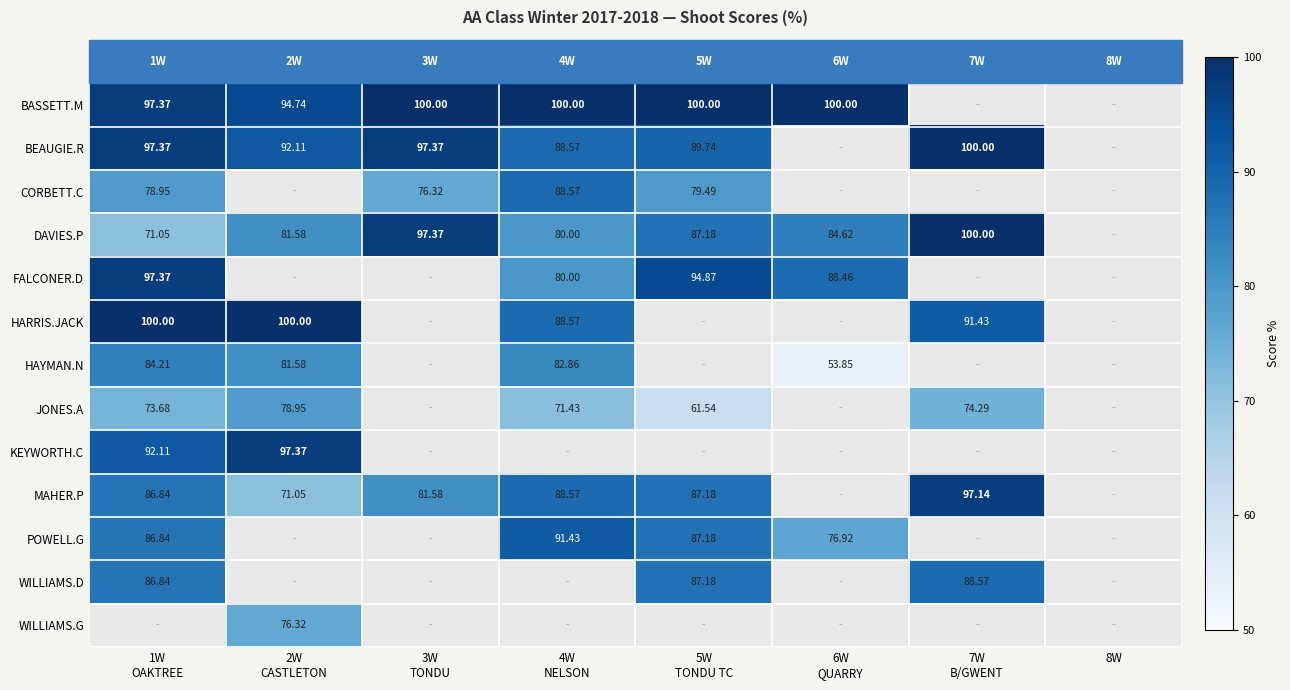

The value of JONES.A at 7W B/GWENT is 18.1. True or false?

False